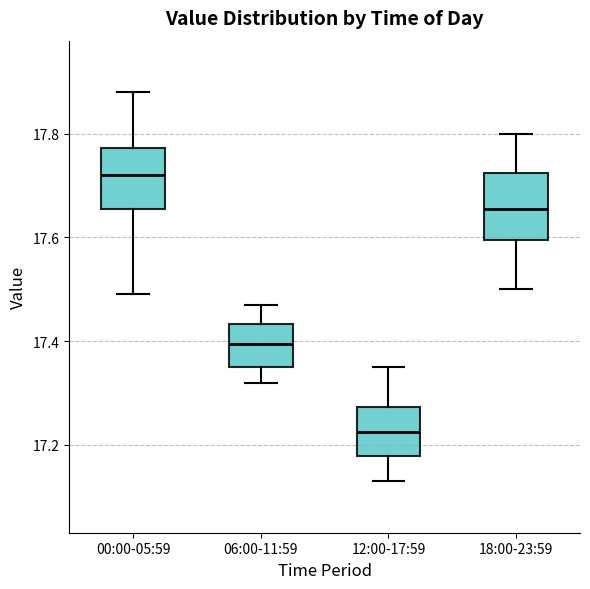

Reading left to right, transcribe this box plot: for each box, give where its median line is, the range the box spans, and where its two whiskers end, as read against the y-axis. The values are not printed on the chart, so give them approximately, as read against the axis.

00:00-05:59: median 17.72, box 17.66 to 17.78, whiskers 17.50 to 17.88
06:00-11:59: median 17.40, box 17.36 to 17.44, whiskers 17.32 to 17.48
12:00-17:59: median 17.22, box 17.18 to 17.28, whiskers 17.14 to 17.36
18:00-23:59: median 17.66, box 17.60 to 17.72, whiskers 17.50 to 17.80